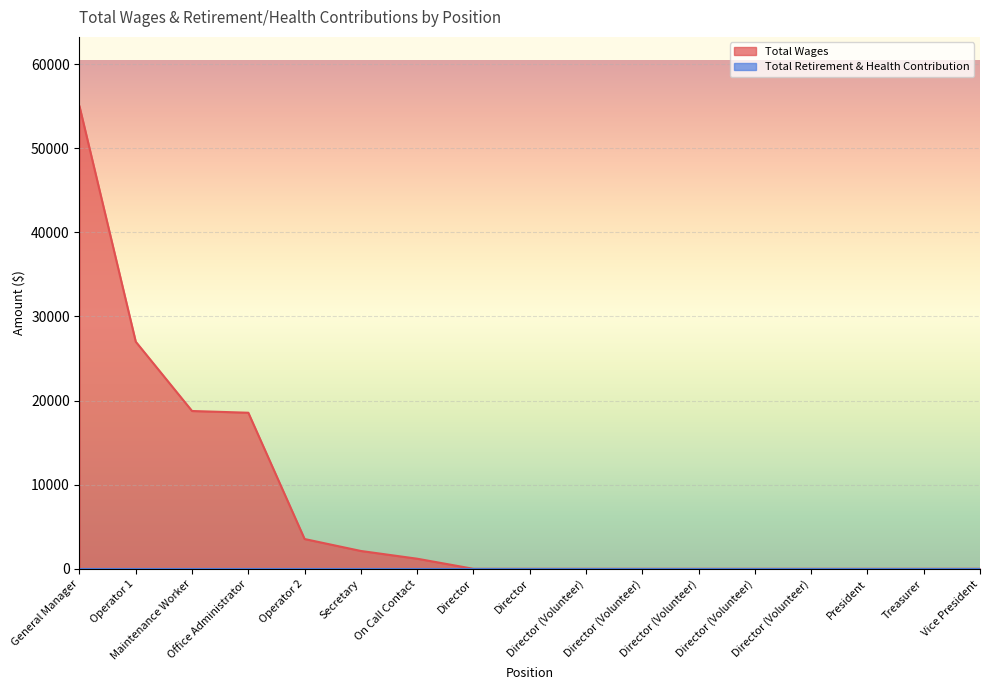

What is the label of the 5th point from the left?

Operator 2